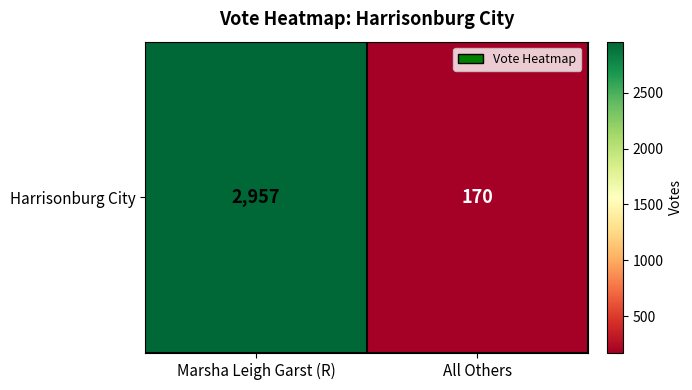

Approximately how many times larger is the value at Marsha Leigh Garst (R) compared to All Others?

17.4